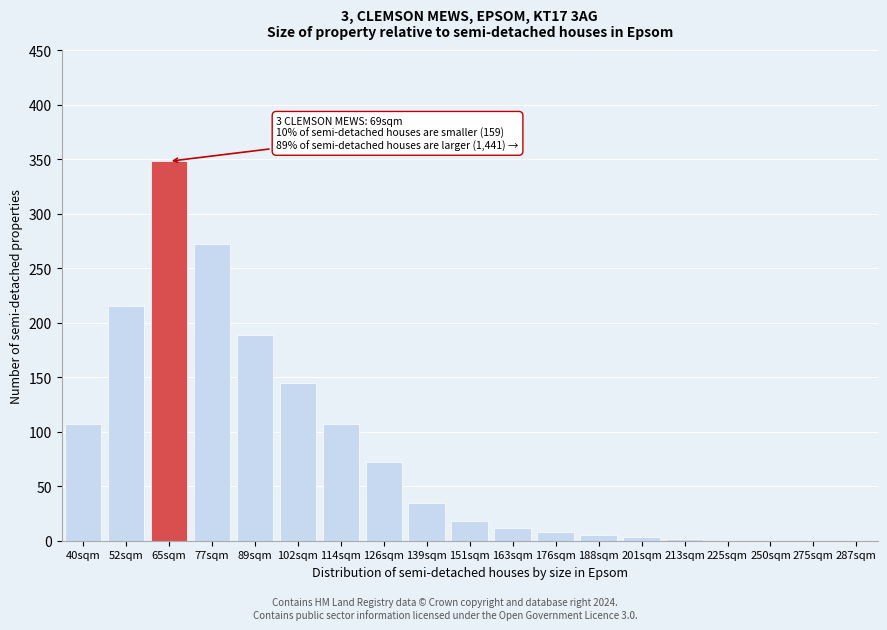

Where is the data nearest to the value 174?

89sqm